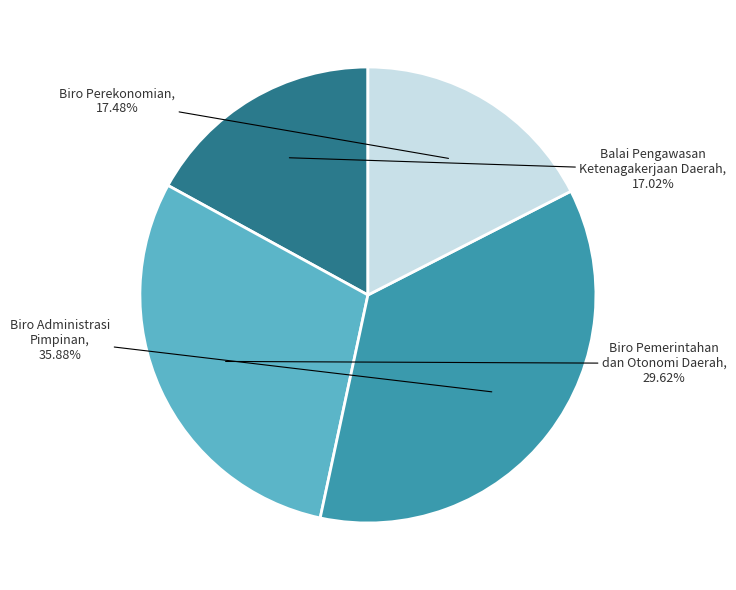

Does any single category account for the majority?

No